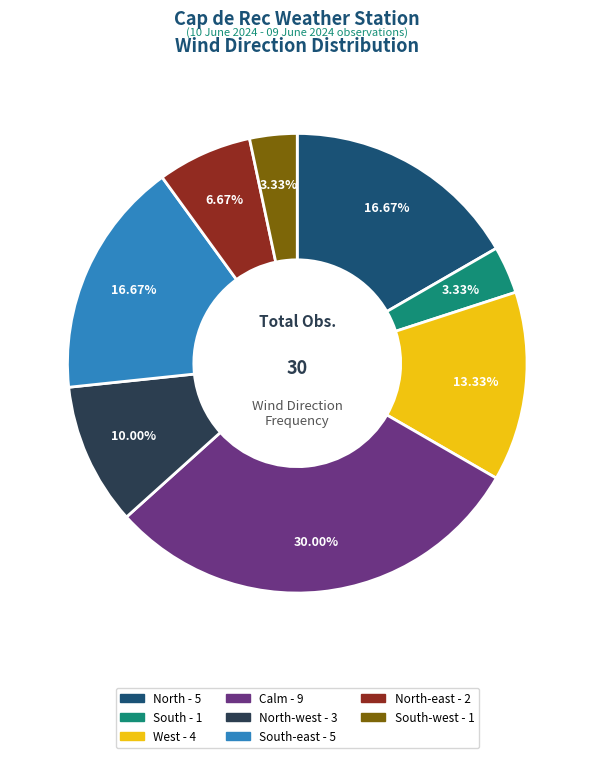

Is there any slice that represents more than half of the pie?

No